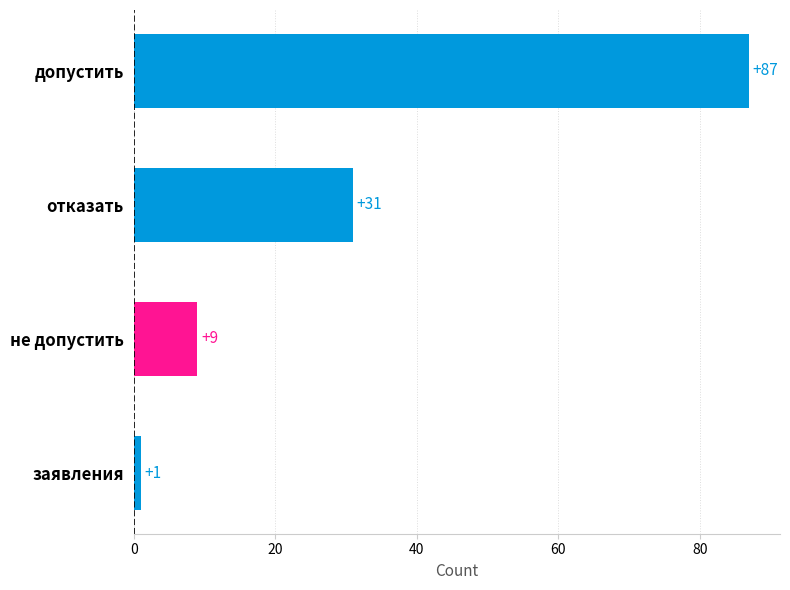

True or false: the data shows 87 at допустить.

True